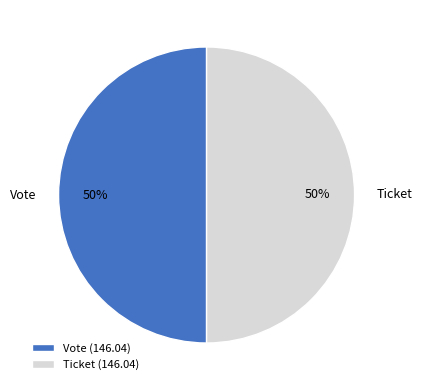

To the nearest percent, what is the combined percentage of Ticket and Vote?

100%